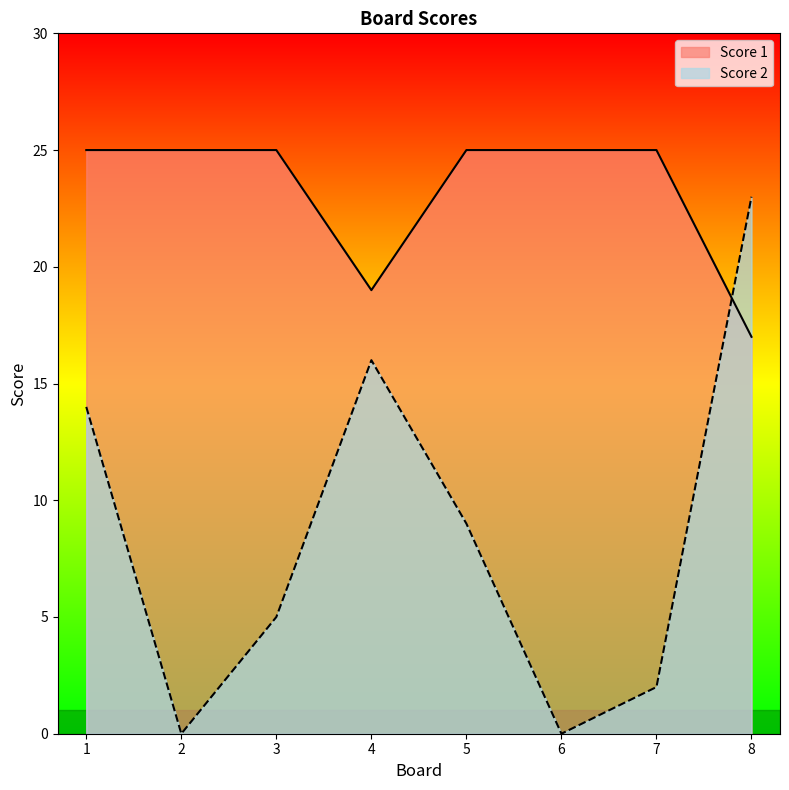

Reading right to left, what are all the values shown in this chart?

Score 1: 8=17	7=25	6=25	5=25	4=19	3=25	2=25	1=25
Score 2: 8=23	7=2	6=0	5=9	4=16	3=5	2=0	1=14